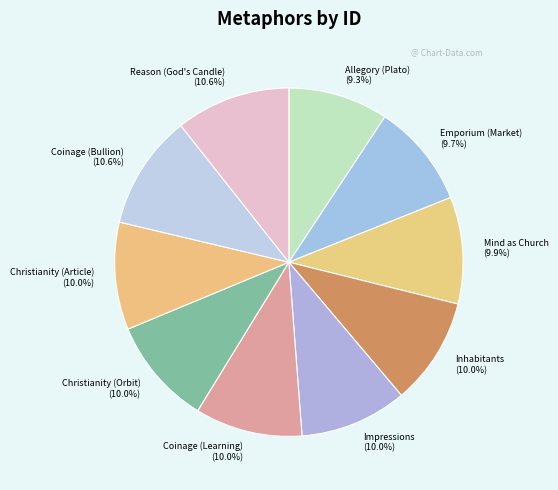

How many segments does this pie chart have?

10